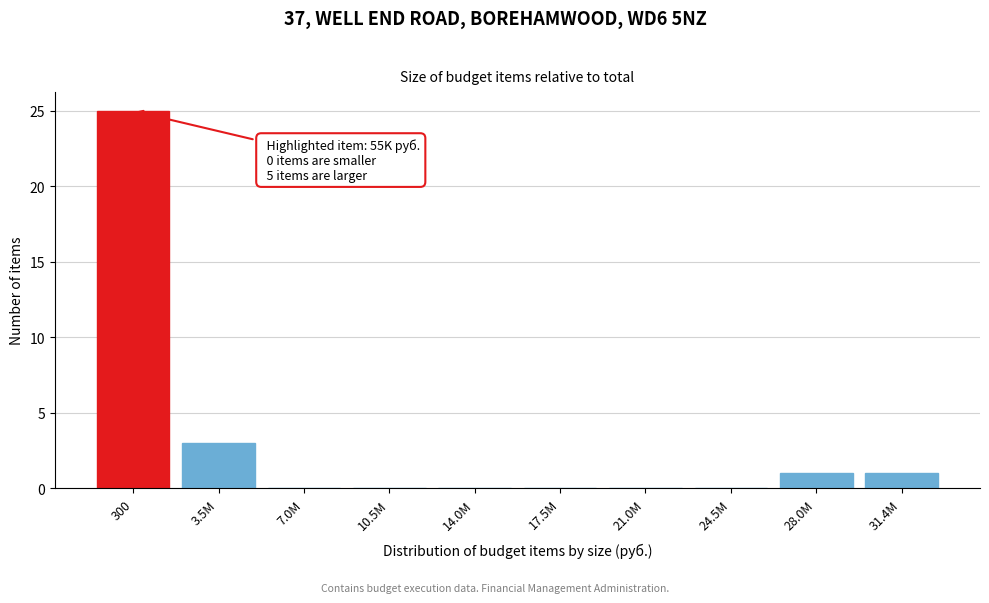

Reading left to right, what are all the values shown in this chart?

300=25	3.5M=3	7.0M=0	10.5M=0	14.0M=0	17.5M=0	21.0M=0	24.5M=0	28.0M=1	31.4M=1